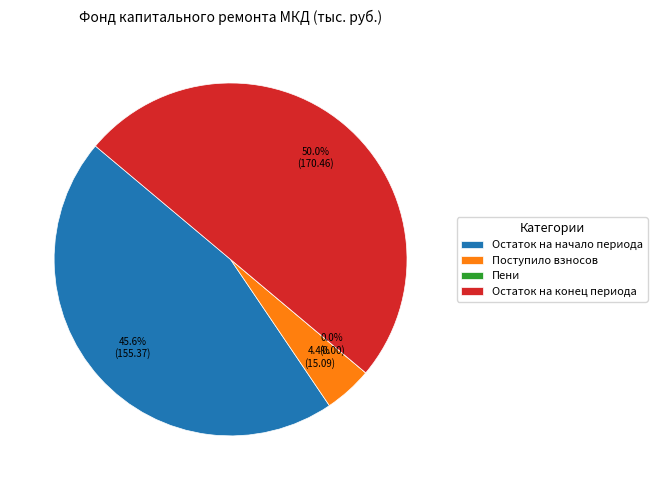

Which has a higher value, Остаток на конец периода or Поступило взносов?

Остаток на конец периода